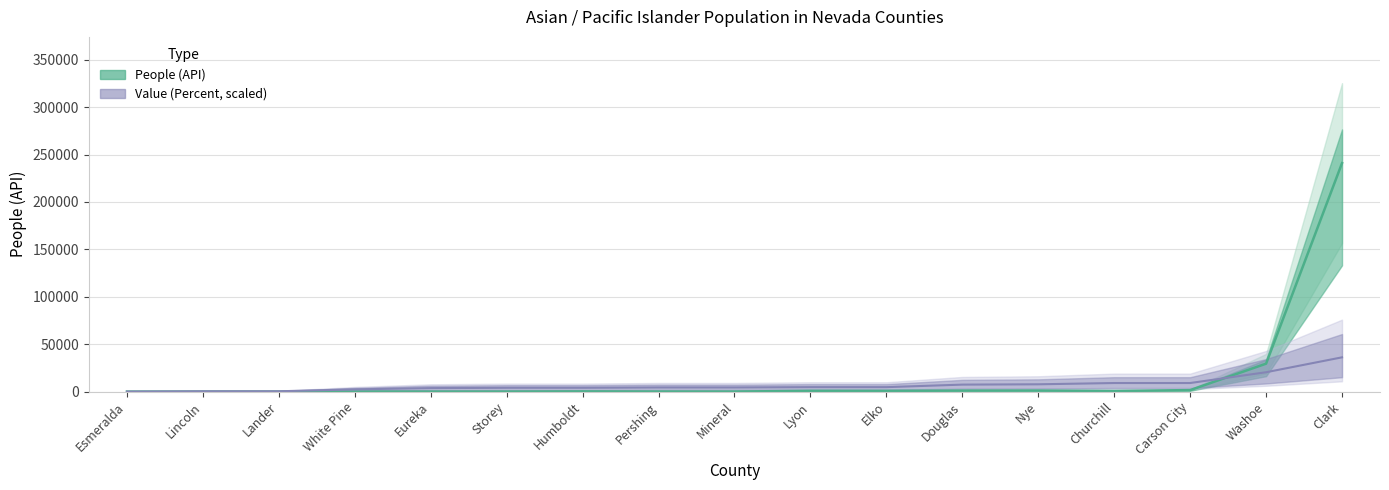

The Value (Percent) series shows 4350.4 at Pershing. True or false?

True